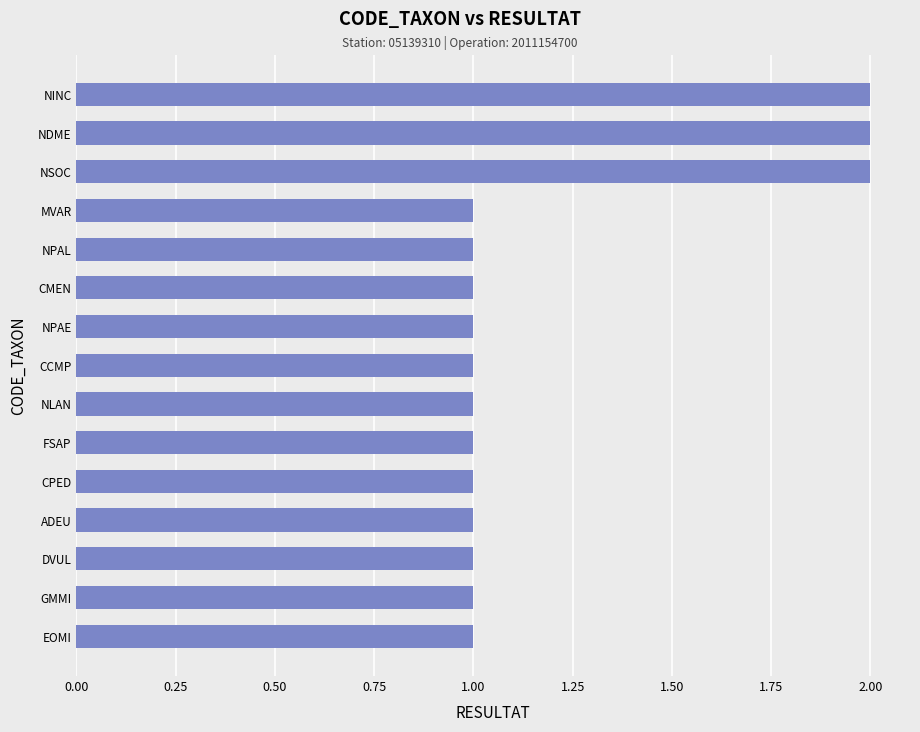

How many values are between 1 and 2?

15